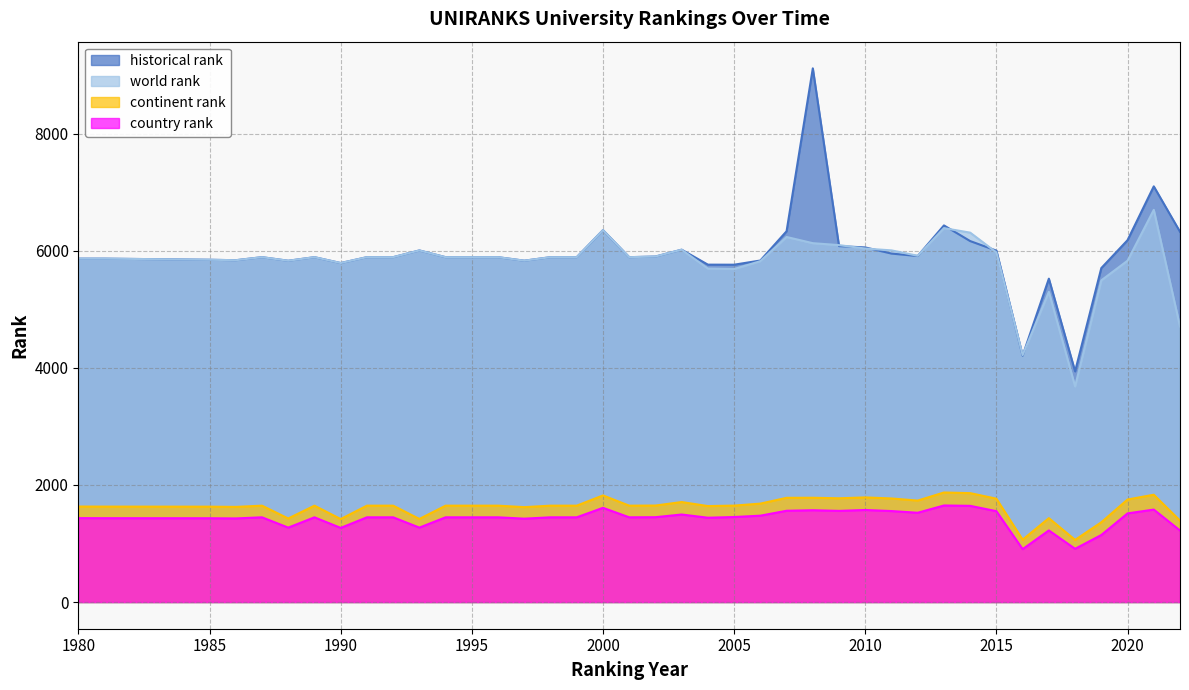

What is the difference between the second highest and minimum values in the continent rank series?

799.0